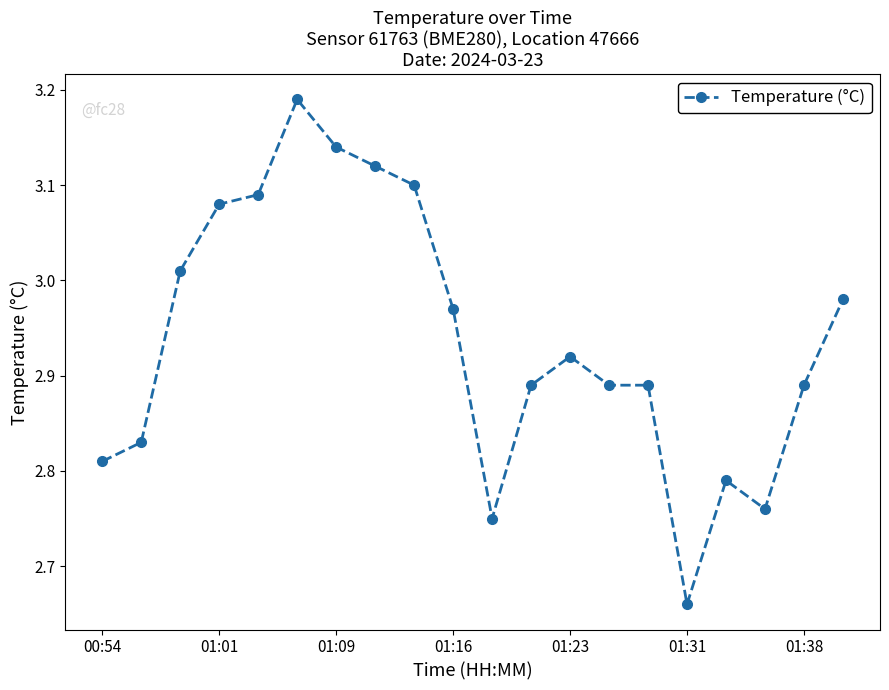

What is the difference between the maximum and second lowest values?

0.4